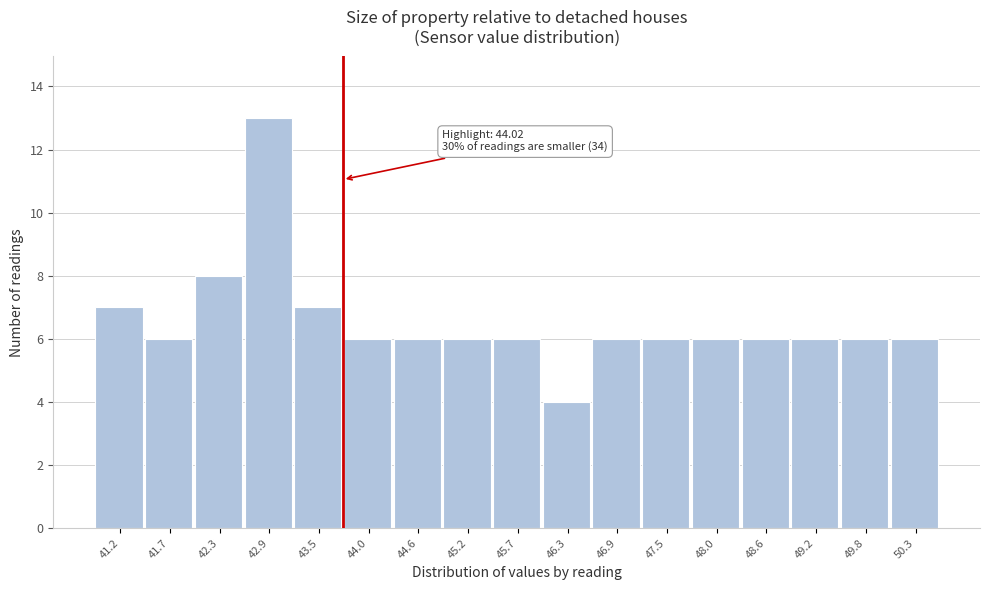

Reading left to right, what are all the values shown in this chart?

7	6	8	13	7	6	6	6	6	4	6	6	6	6	6	6	6